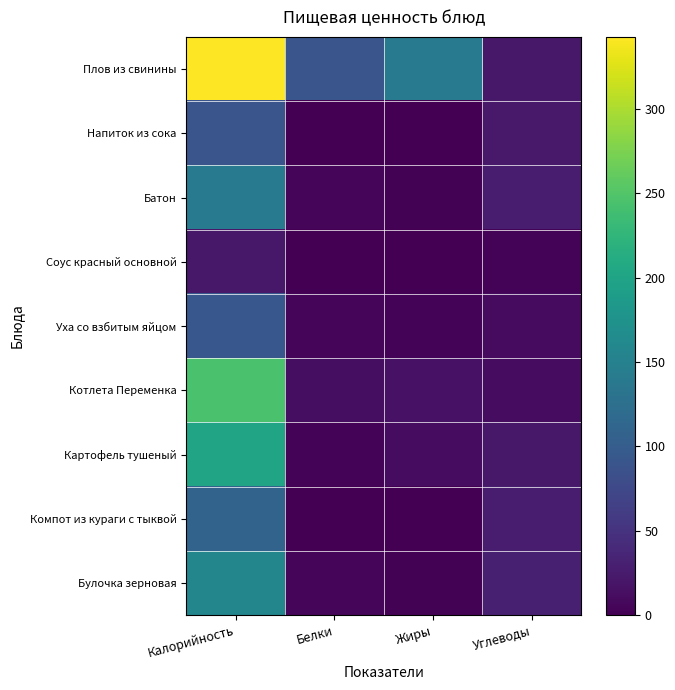

Between Калорийность and Углеводы, which series saw the biggest shift?

Плов из свинины